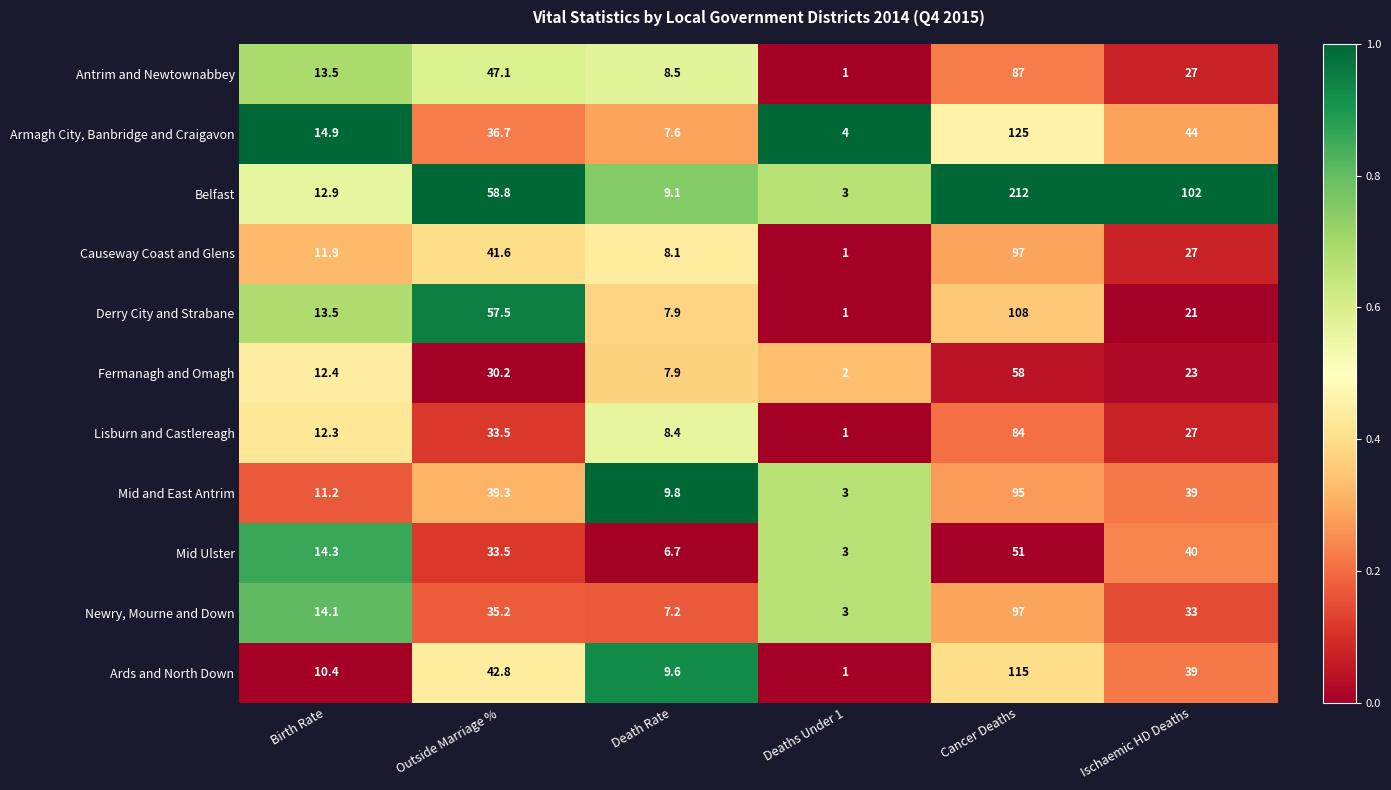

What is the sum of all Ards and North Down values?

217.8